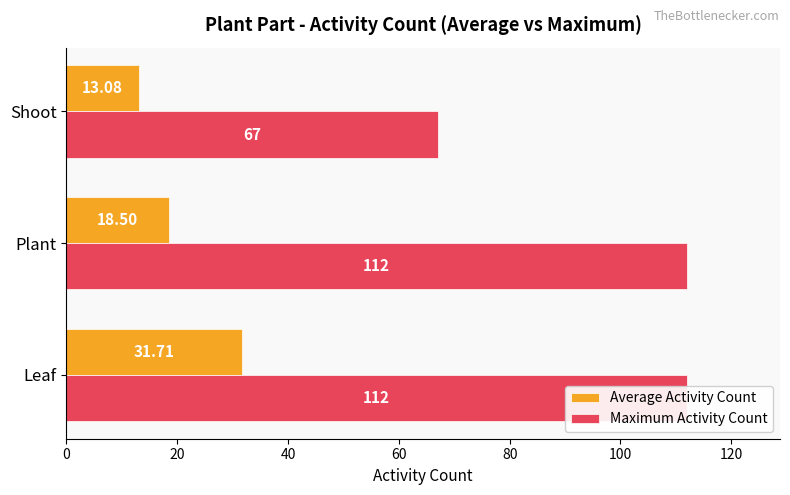

Reading left to right, what are all the values shown in this chart?

Average Activity Count: 31.7	18.5	13.1
Maximum Activity Count: 112.0	112.0	67.0